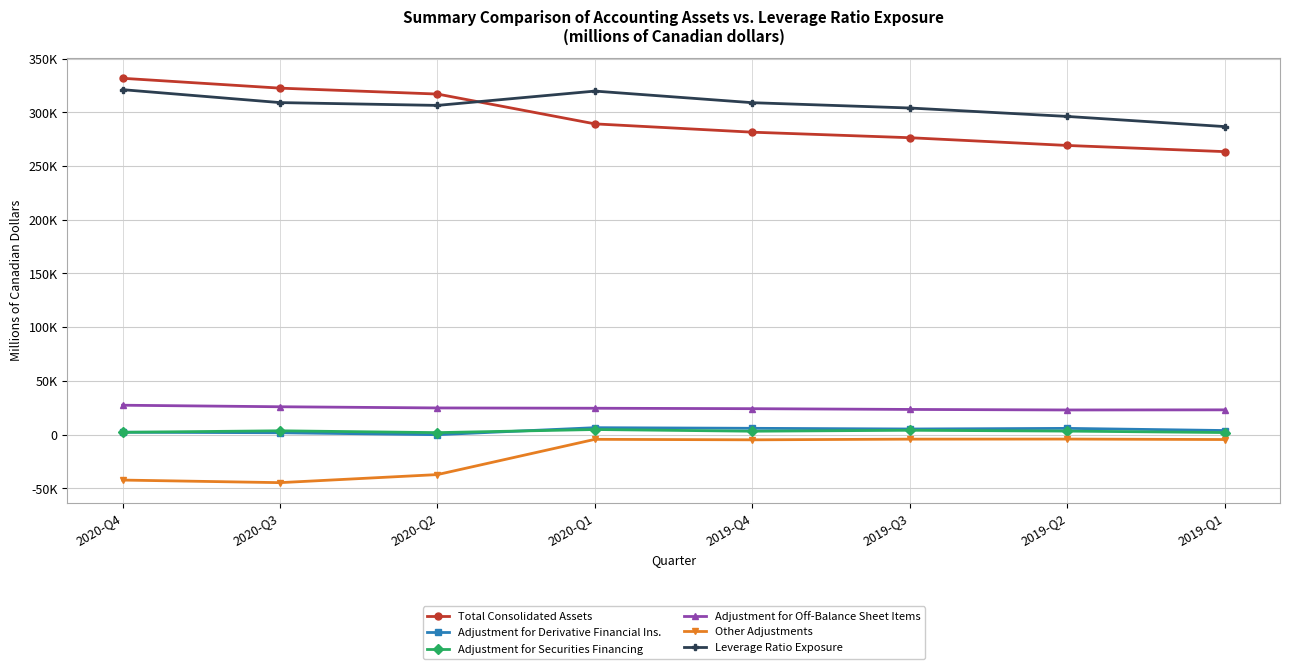

Is the value of Adjustment for Derivative Financial Ins. at 2020-Q1 greater than the value of Total Consolidated Assets at 2019-Q4?

No